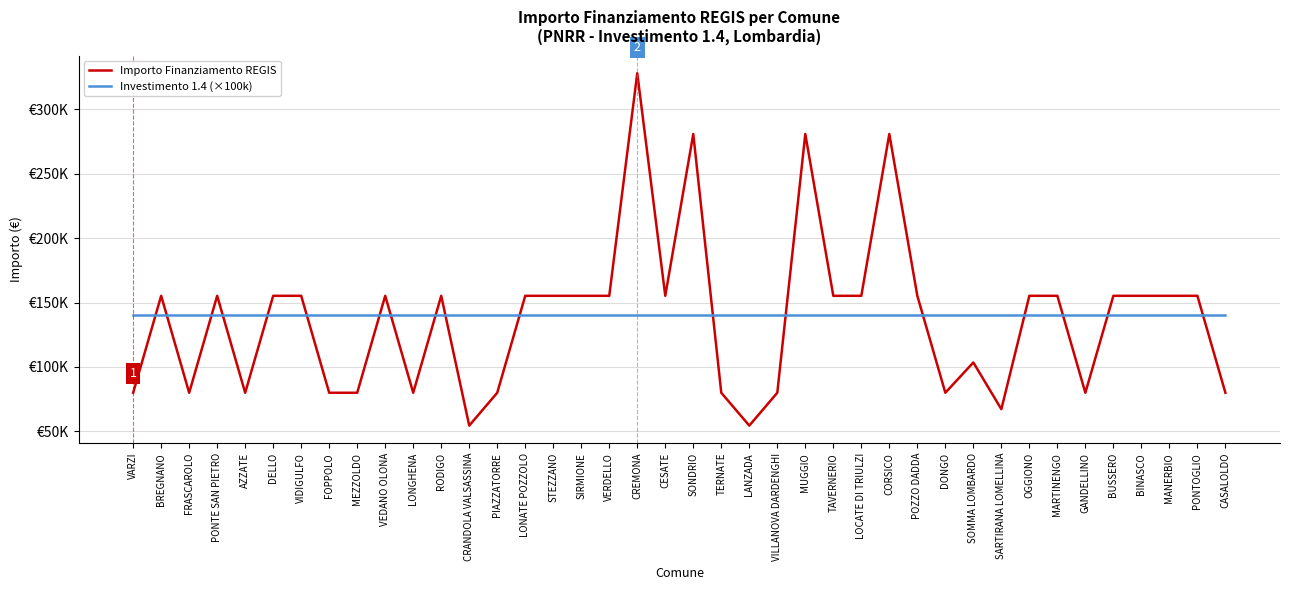

Is this an area chart (filled region under the line)?

No